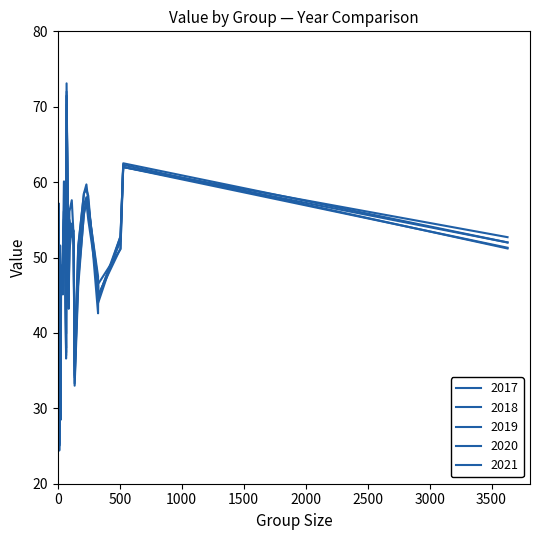

Is the value of 2018 at 51 greater than the value of 2021 at 25?

Yes